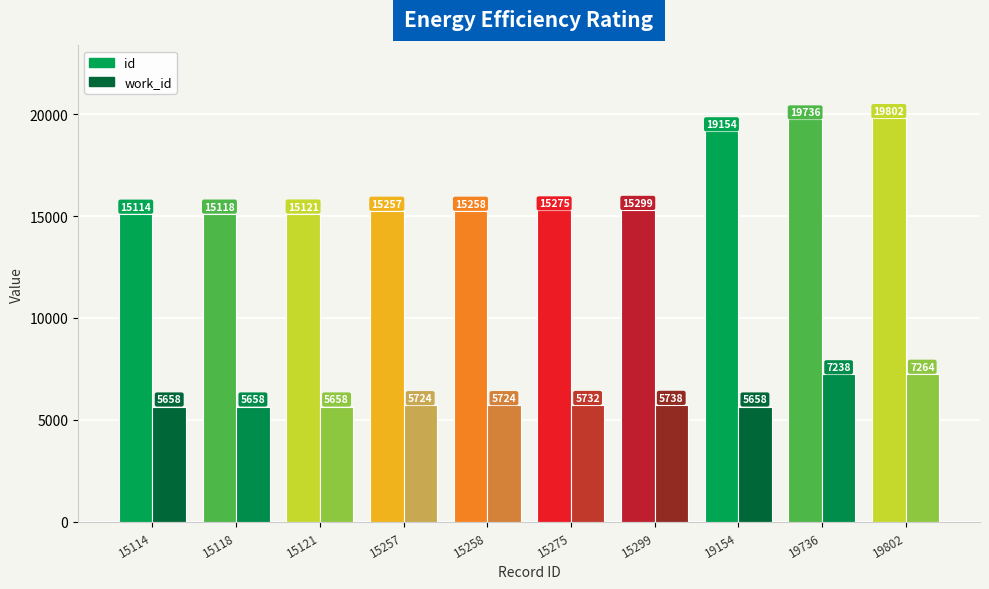

At which label is id closest to 17458?

19154